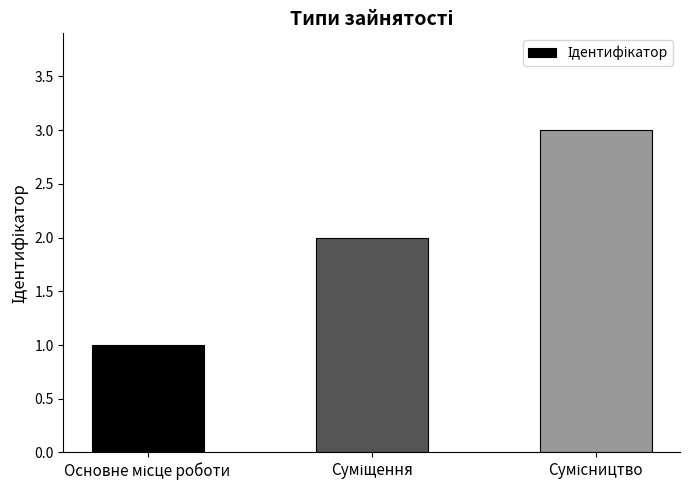

What is the maximum value shown in the chart?

3